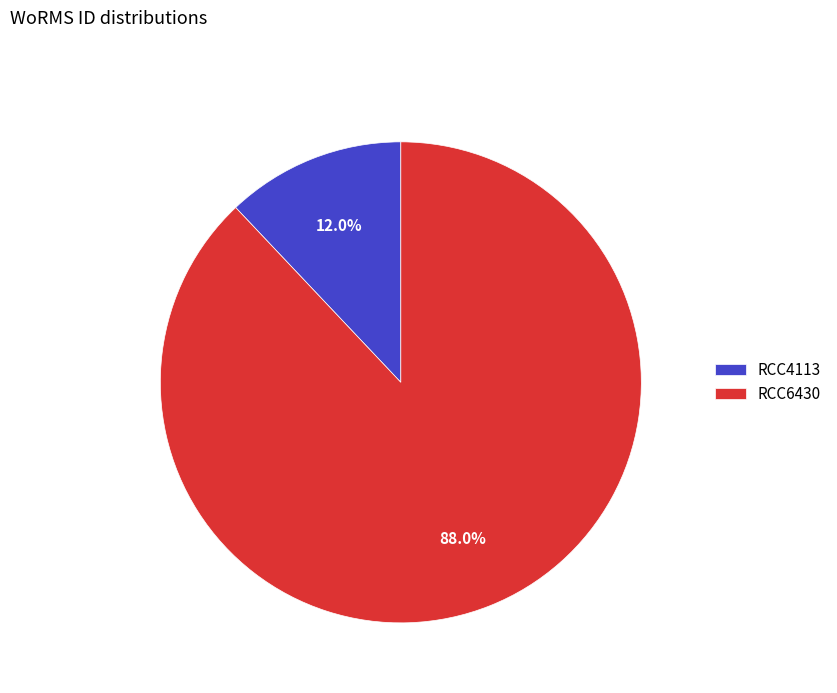

What percentage is the RCC6430 slice, to the nearest percent?

88%